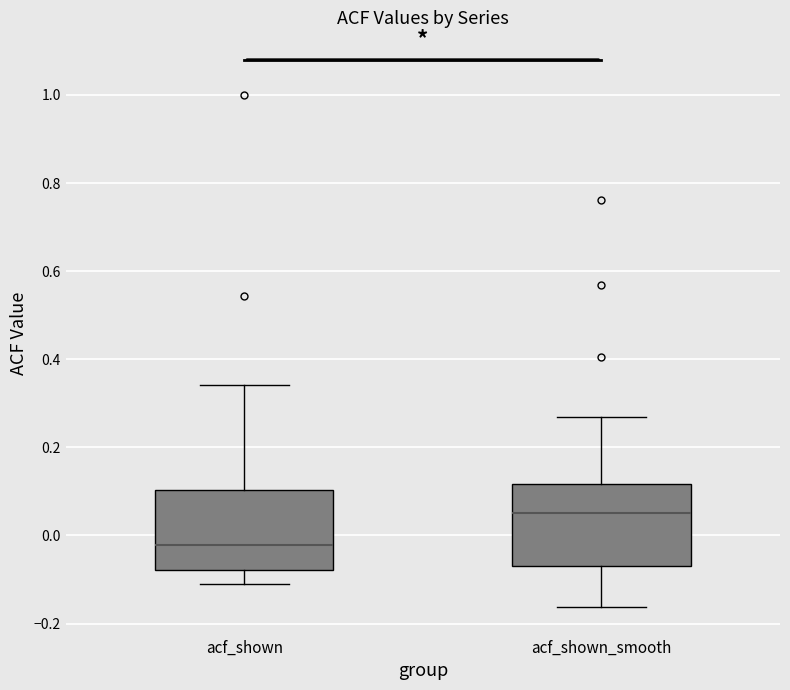

Reading left to right, transcribe this box plot: for each box, give where its median line is, the range the box spans, and where its two whiskers end, as read against the y-axis. The values are not printed on the chart, so give them approximately, as read against the axis.

acf_shown: median -0.02, box -0.08 to 0.10, whiskers -0.12 to 0.34
acf_shown_smooth: median 0.06, box -0.06 to 0.12, whiskers -0.16 to 0.26